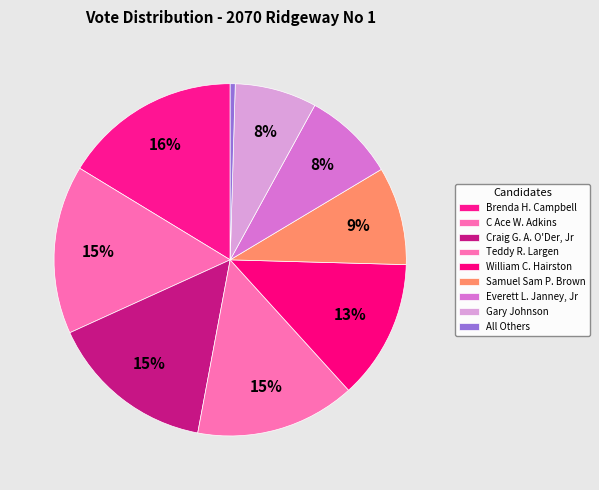

Is there any slice that represents more than half of the pie?

No